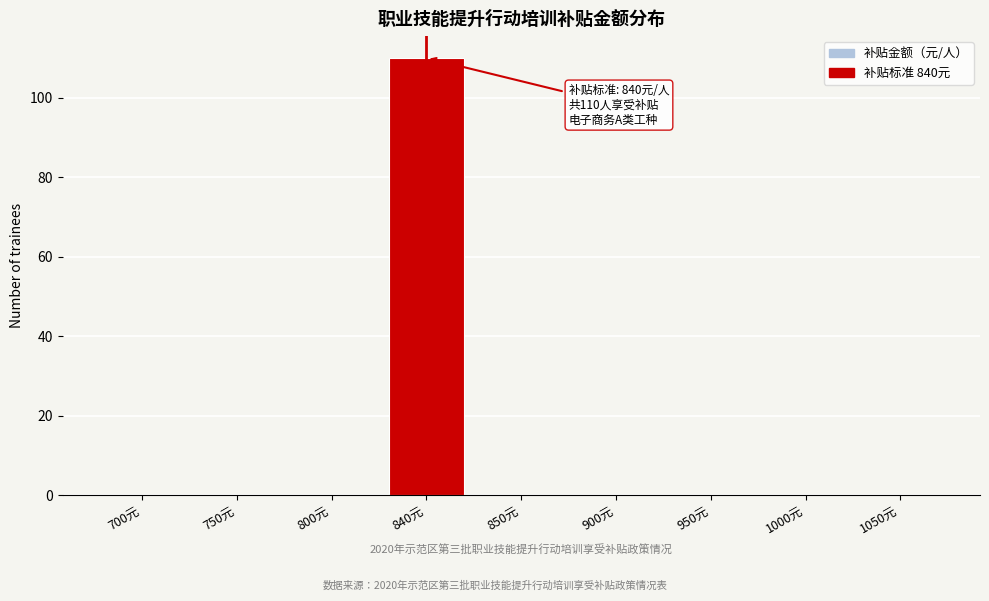

Reading left to right, extract all data points from this chart.

700元=0	750元=0	800元=0	840元=110	850元=0	900元=0	950元=0	1000元=0	1050元=0